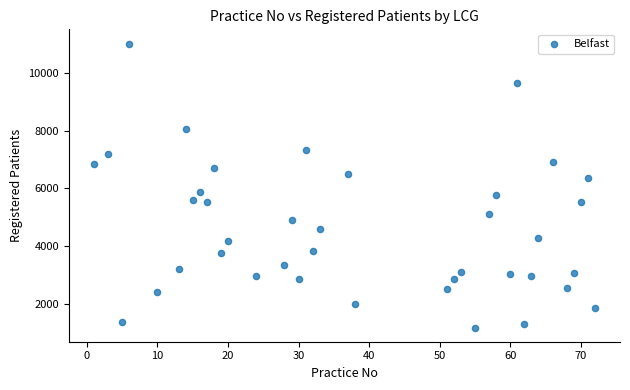

What is the range of Y values (max minus min)?

9821